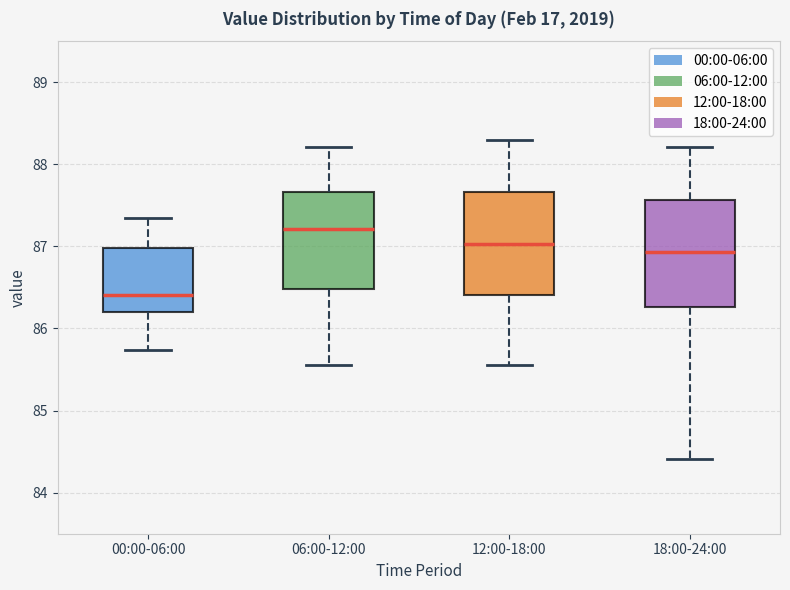

Reading left to right, transcribe this box plot: for each box, give where its median line is, the range the box spans, and where its two whiskers end, as read against the y-axis. The values are not printed on the chart, so give them approximately, as read against the axis.

00:00-06:00: median 86.4, box 86.2 to 87.0, whiskers 85.7 to 87.4
06:00-12:00: median 87.2, box 86.5 to 87.7, whiskers 85.6 to 88.2
12:00-18:00: median 87.0, box 86.4 to 87.7, whiskers 85.6 to 88.3
18:00-24:00: median 86.9, box 86.3 to 87.6, whiskers 84.4 to 88.2